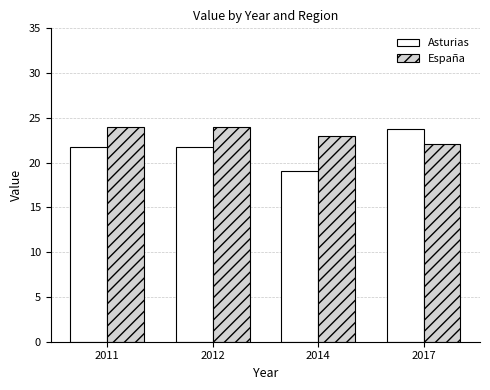

What is the value of the España bar at the 4th from the left?

22.1